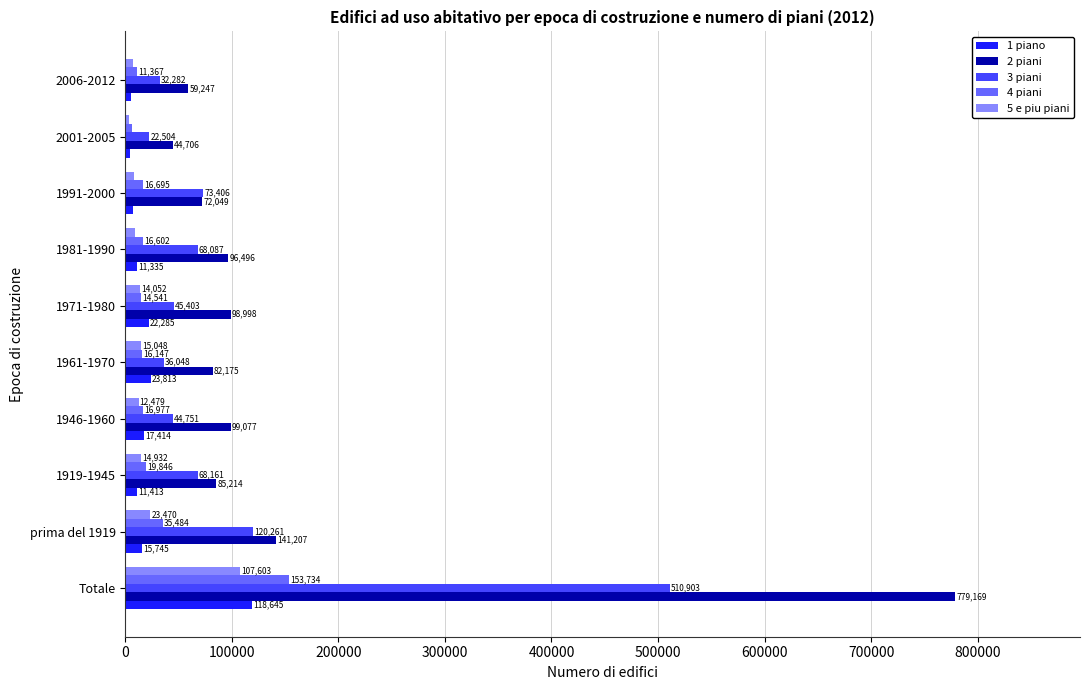

What are all the series names shown in the legend?

1 piano, 2 piani, 3 piani, 4 piani, 5 e piu piani